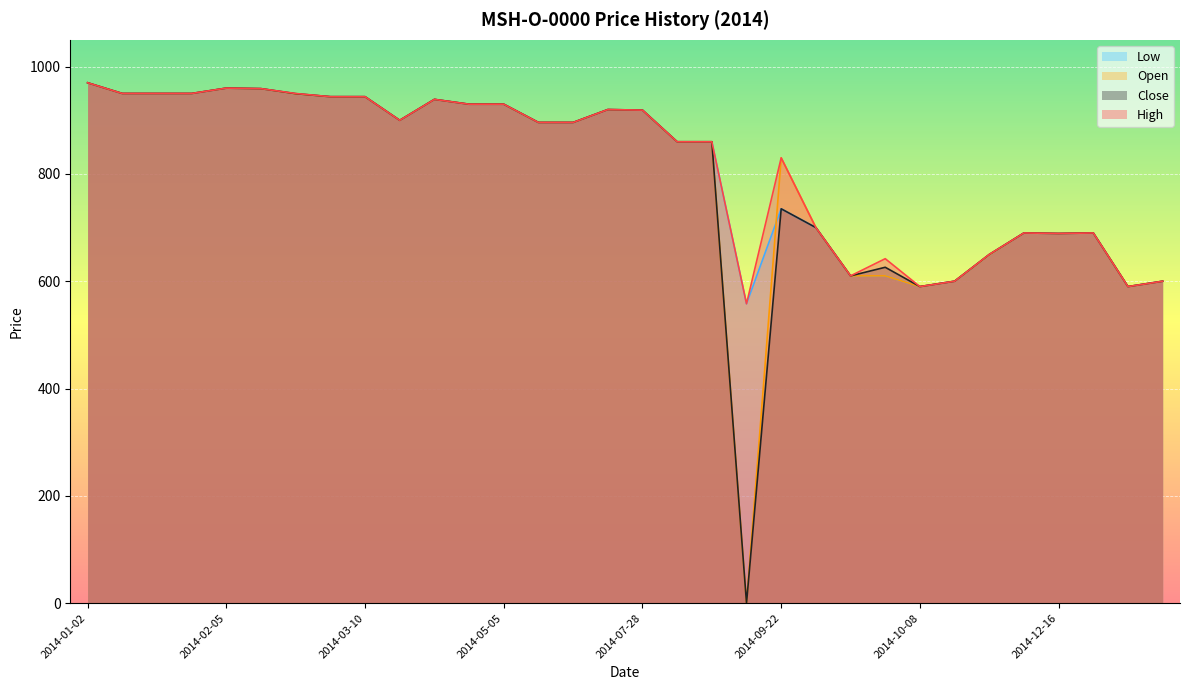

True or false: Low has more than 1 points higher than both neighbors.

True